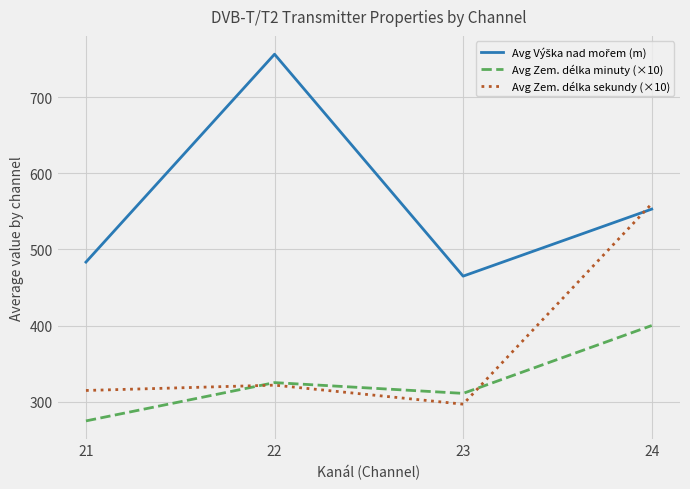

What is the total value across all series at 24?

1513.0